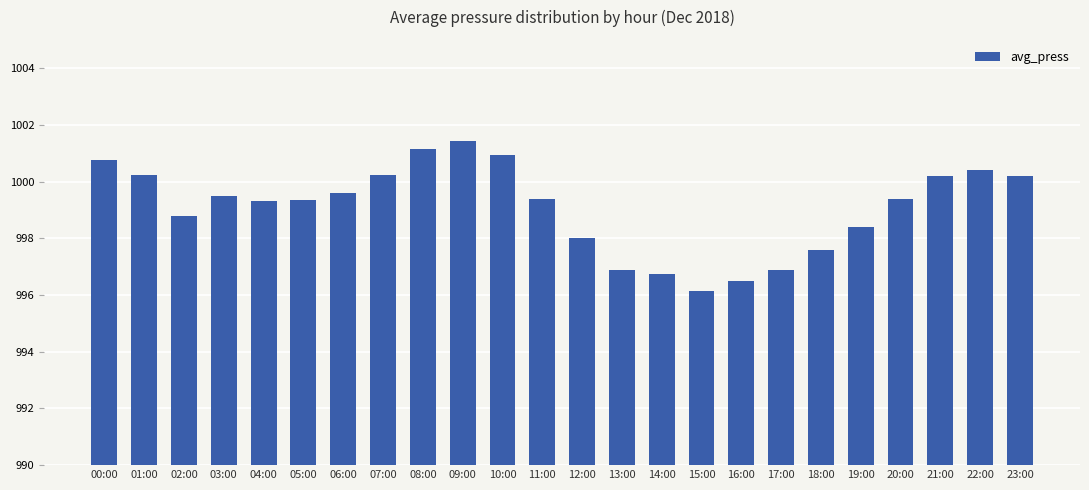

True or false: the data shows 1000.2 at 21:00.

True